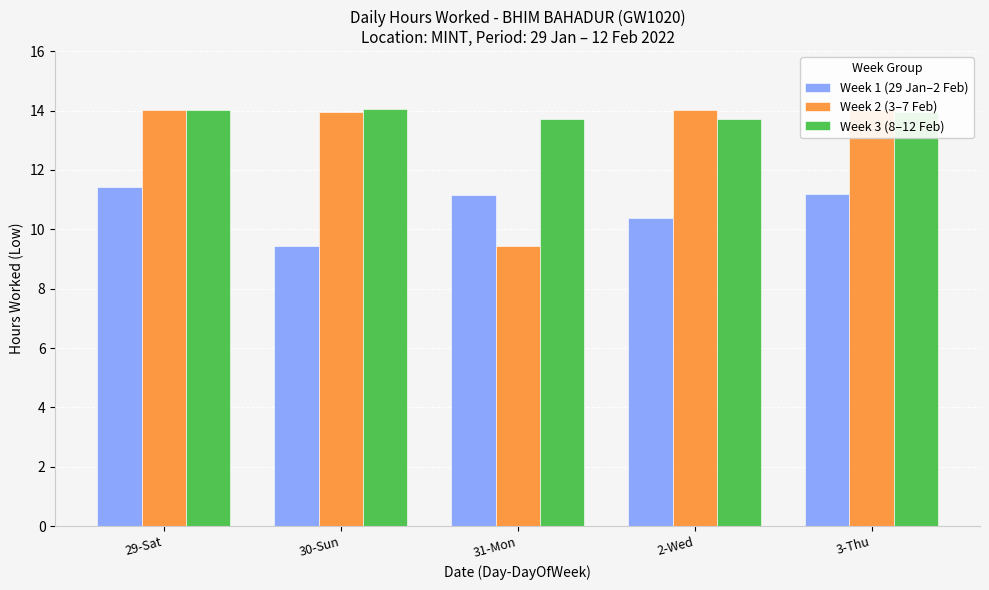

Read the Week 2 (3–7 Feb) value at 2-Wed.

14.0